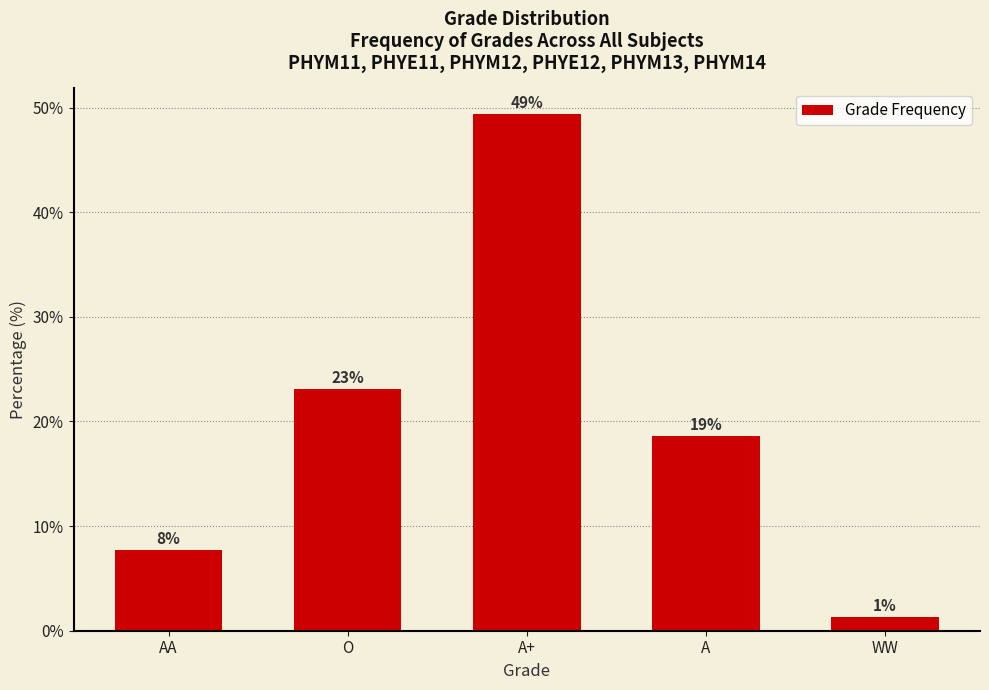

Are the bars horizontal?

No